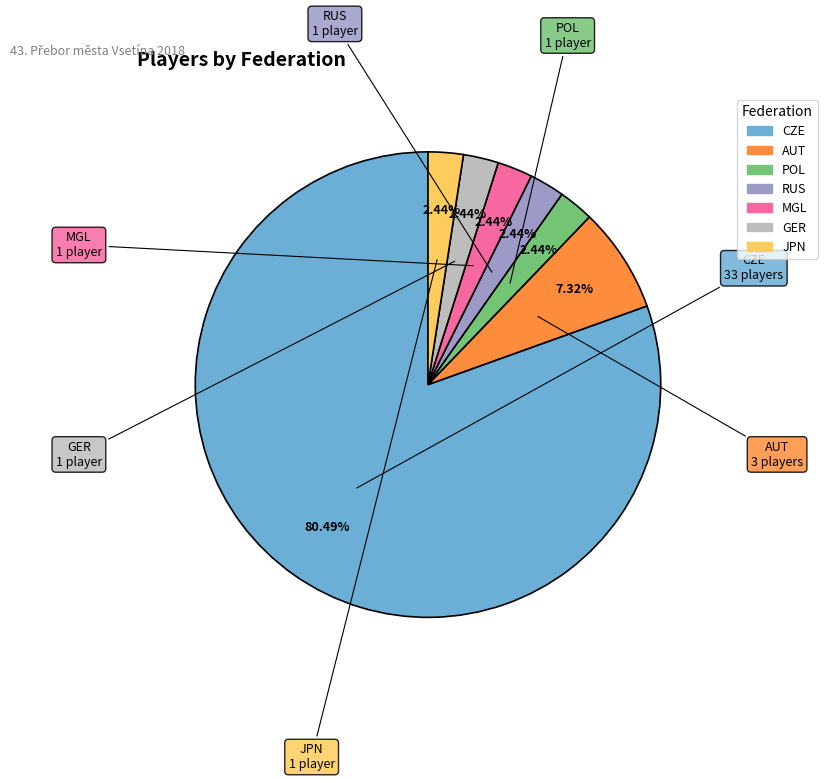

How much of the chart is everything except MGL?

97.6%